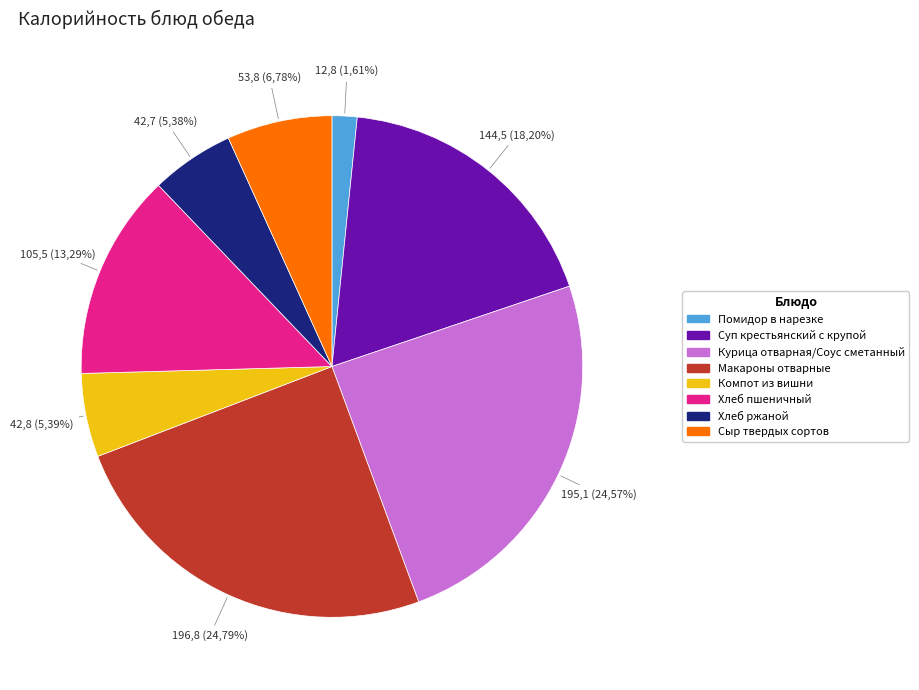

Which slice is the largest?

Макароны отварные